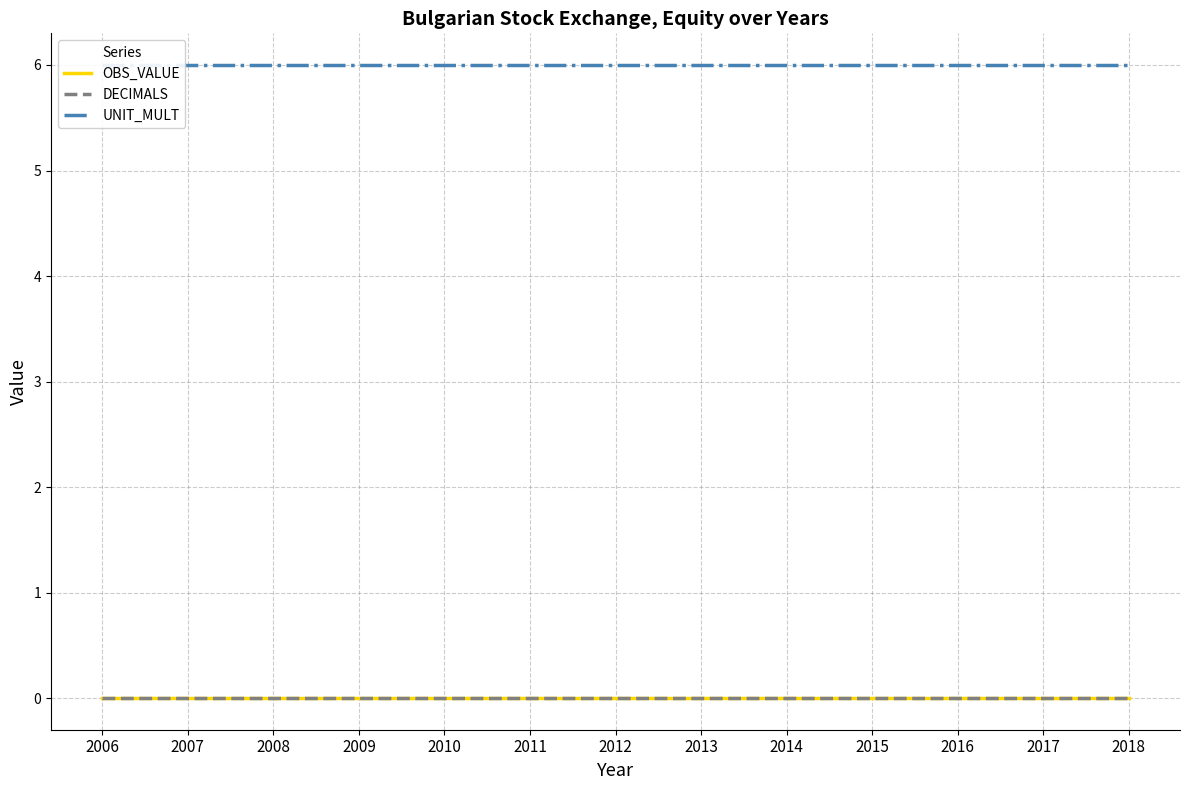

Reading right to left, list all the values displayed in this chart.

OBS_VALUE: 0	0	0	0	0	0	0	0	0	0	0	0	0
DECIMALS: 0	0	0	0	0	0	0	0	0	0	0	0	0
UNIT_MULT: 6	6	6	6	6	6	6	6	6	6	6	6	6